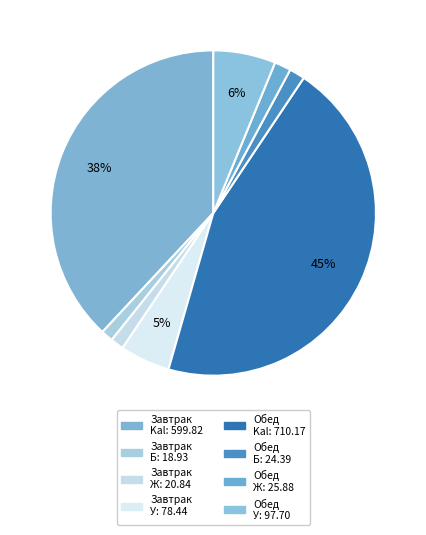

Which slice is the largest?

Обед